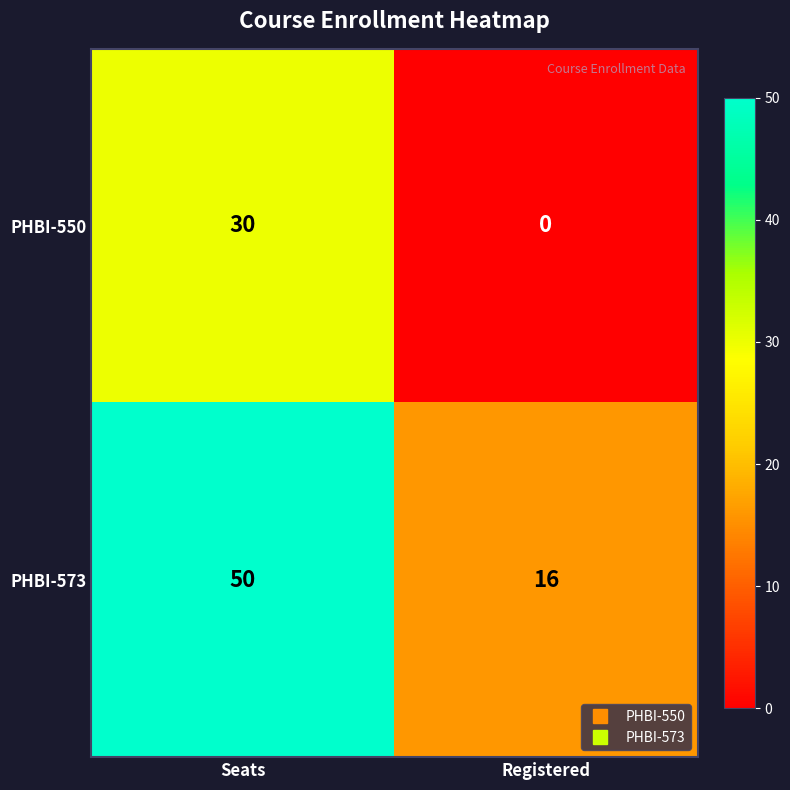

Read the PHBI-573 value at Seats.

50